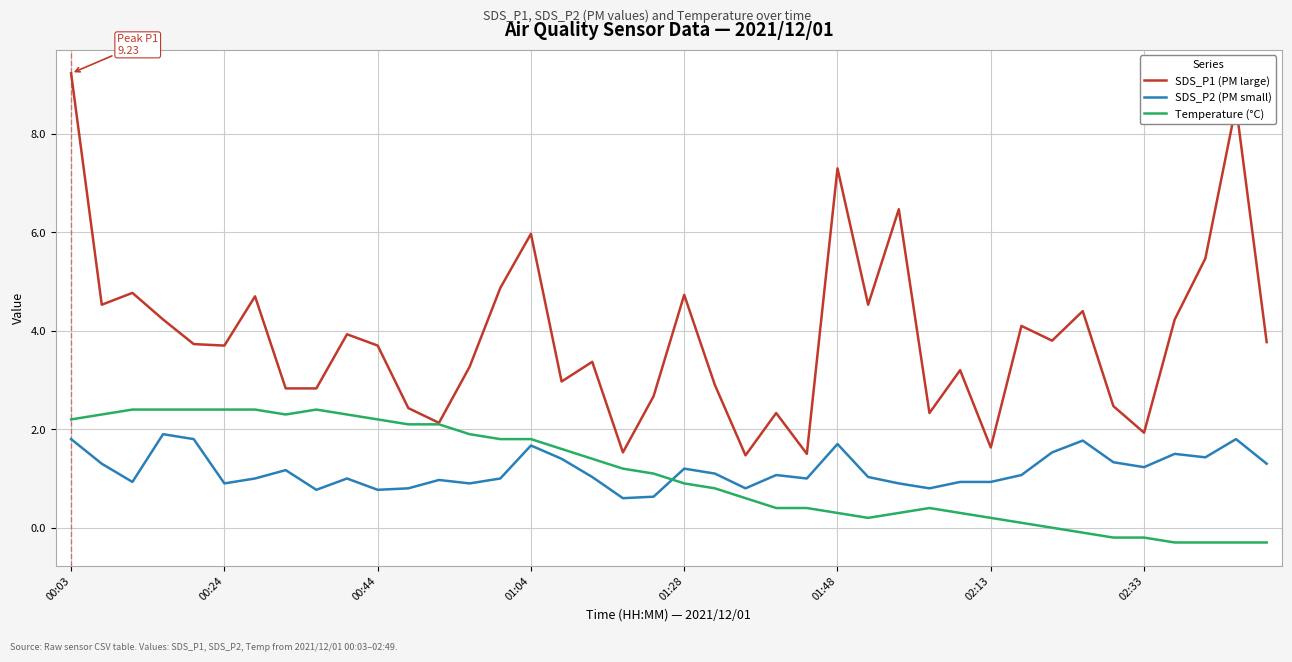

What is the maximum value shown in the chart?

9.2